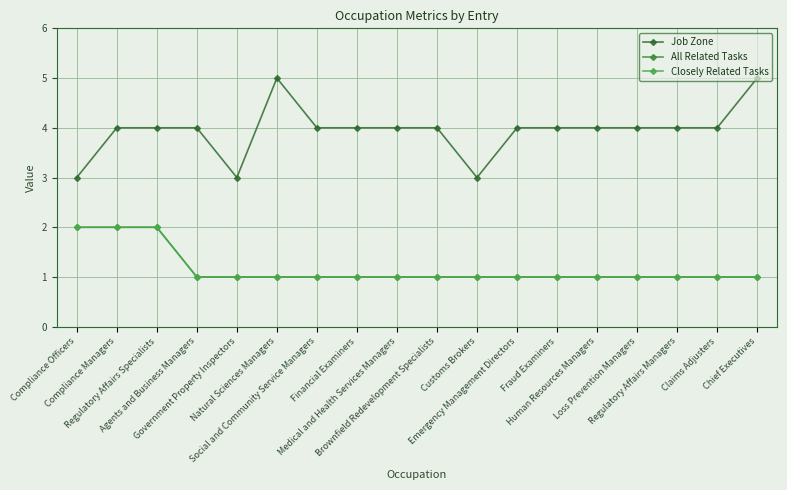

What is the sum of all All Related Tasks values?

21